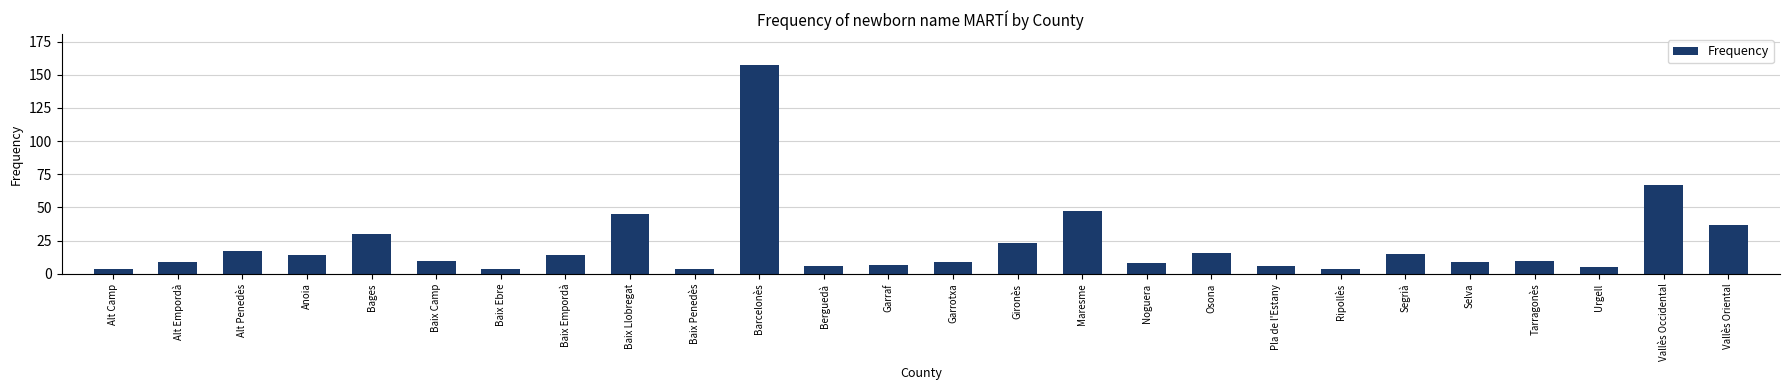

Reading left to right, list all the values displayed in this chart.

4	9	17	14	30	10	4	14	45	4	157	6	7	9	23	47	8	16	6	4	15	9	10	5	67	37